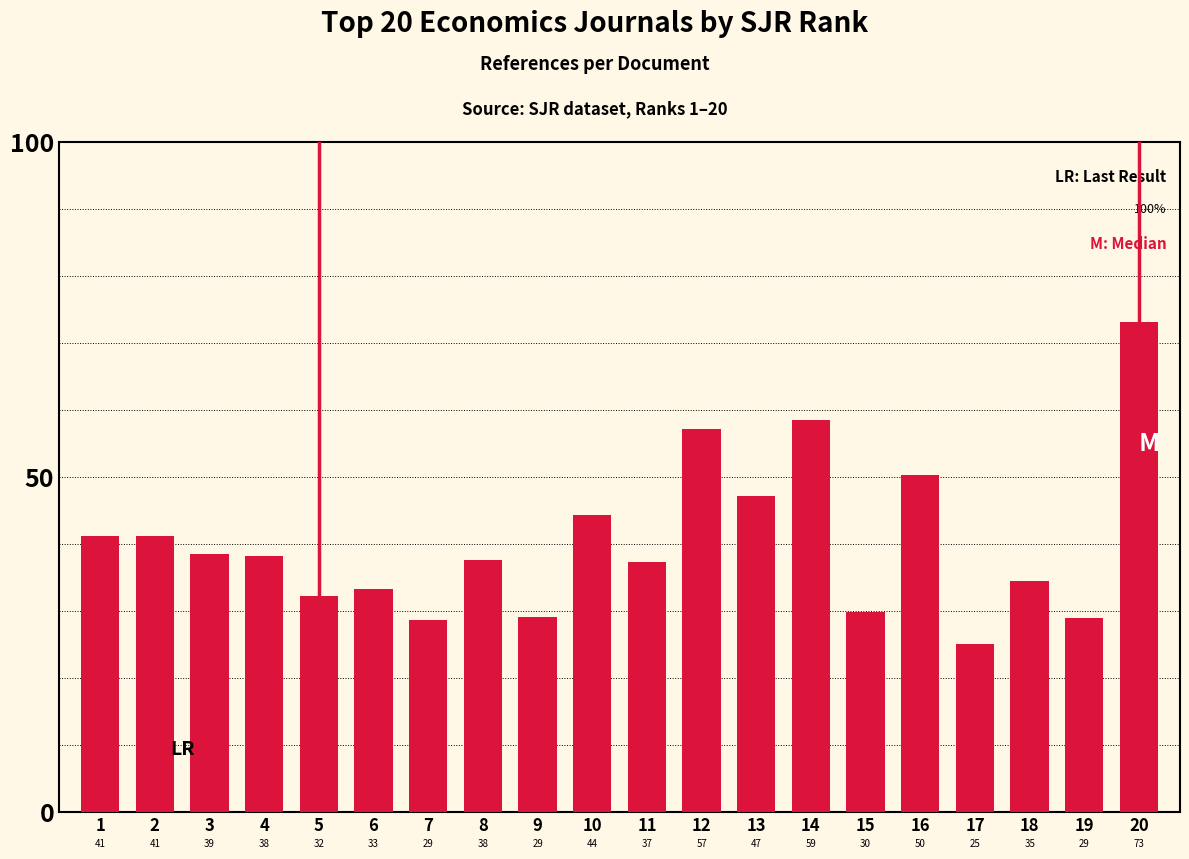

Does the chart contain any negative values?

No